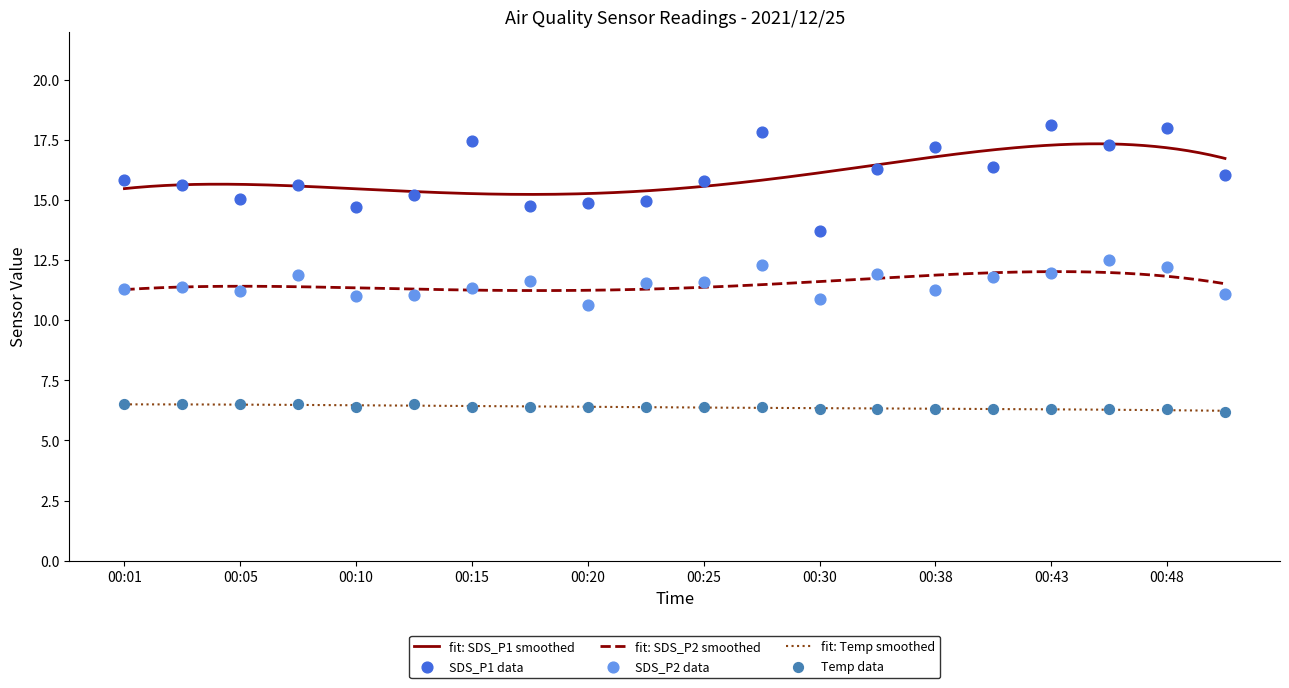

At how many categories does at least one series exceed 9?

20